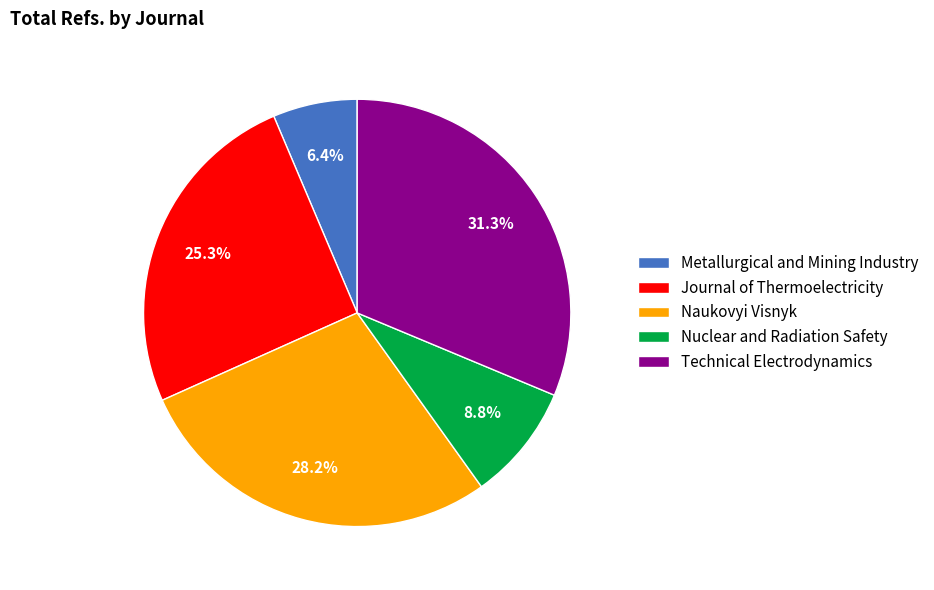

To the nearest percent, what is the difference between the largest and smallest slice percentages?

25%